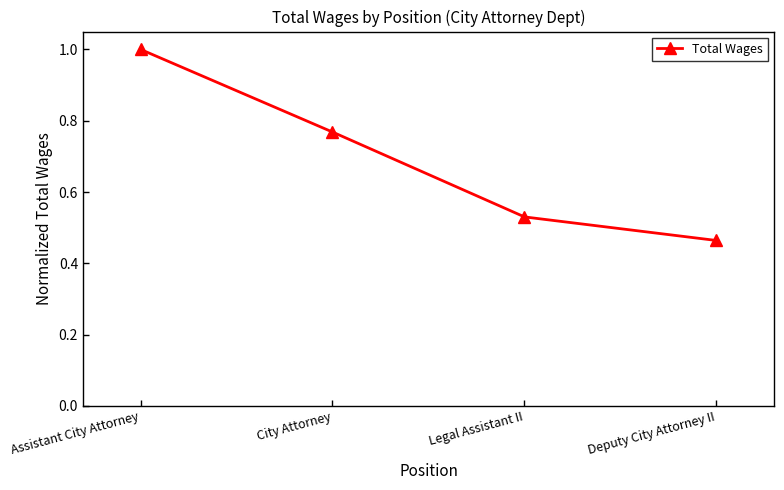

What is the label of the 4th point from the right?

Assistant City Attorney